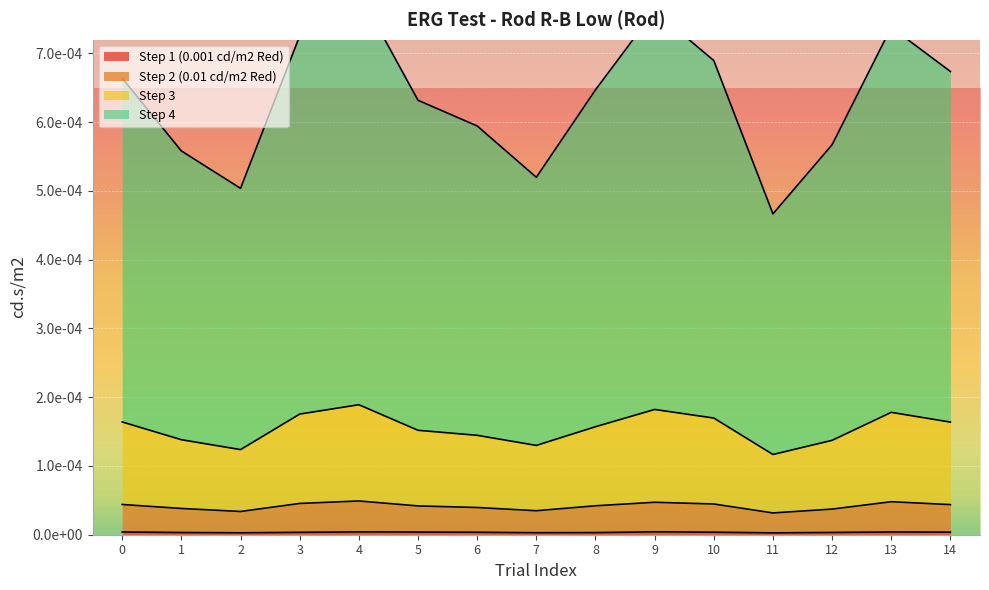

Which series has the largest total across all categories?

Step 4